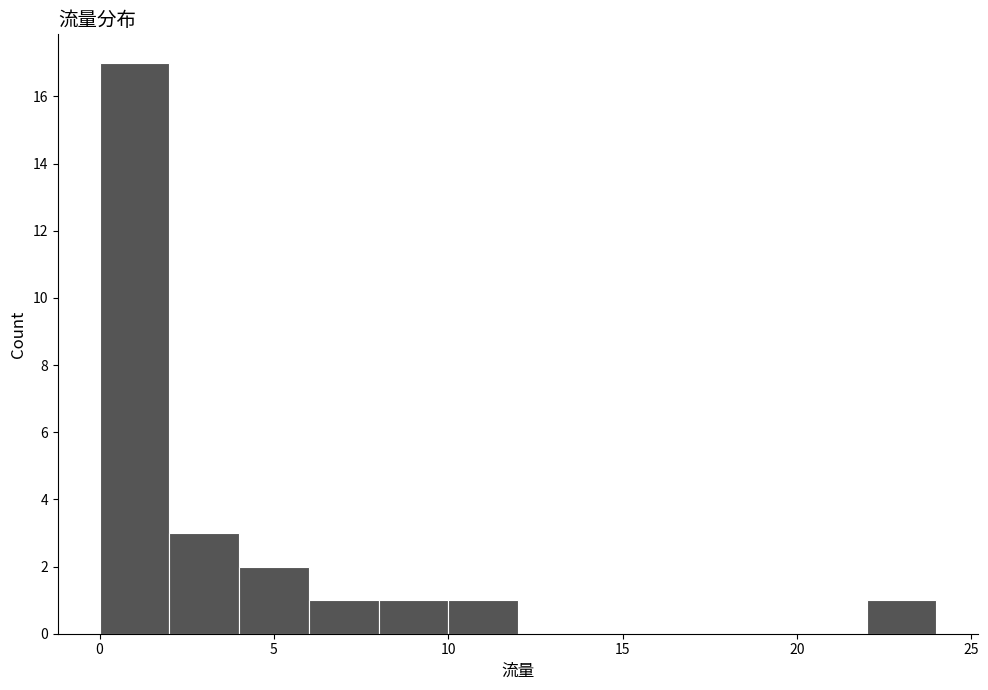

Reading left to right, list every bar in this chart as the range it spans on the x-axis followed by its height. The values are not printed on the chart, so give them approximately, as read against the axis.

0 to 2: 17
2 to 4: 3
4 to 6: 2
6 to 8: 1
8 to 10: 1
10 to 12: 1
12 to 14: 0
14 to 16: 0
16 to 18: 0
18 to 20: 0
20 to 22: 0
22 to 24: 1